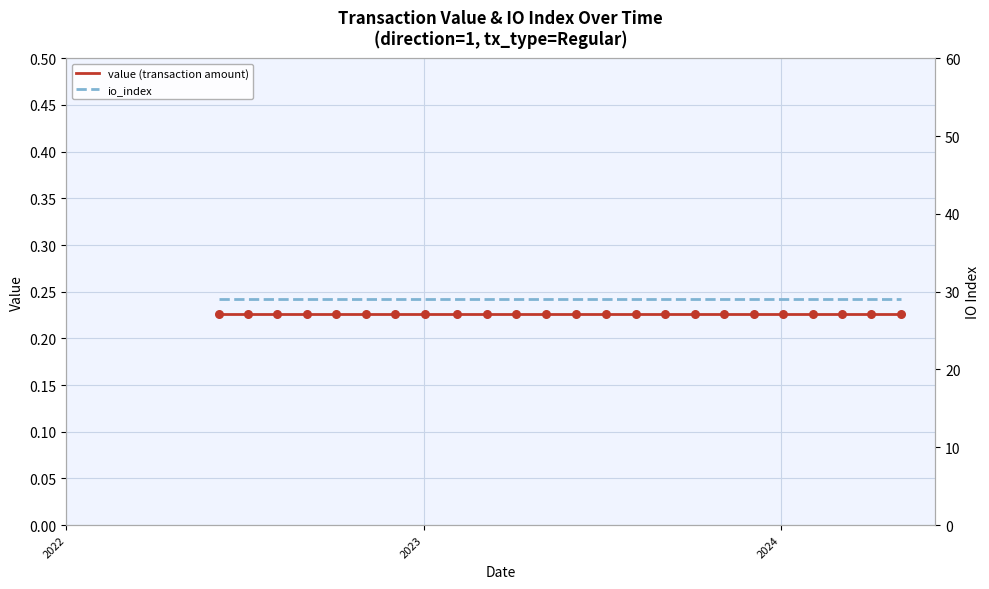

What are all the series names shown in the legend?

value (transaction amount), io_index